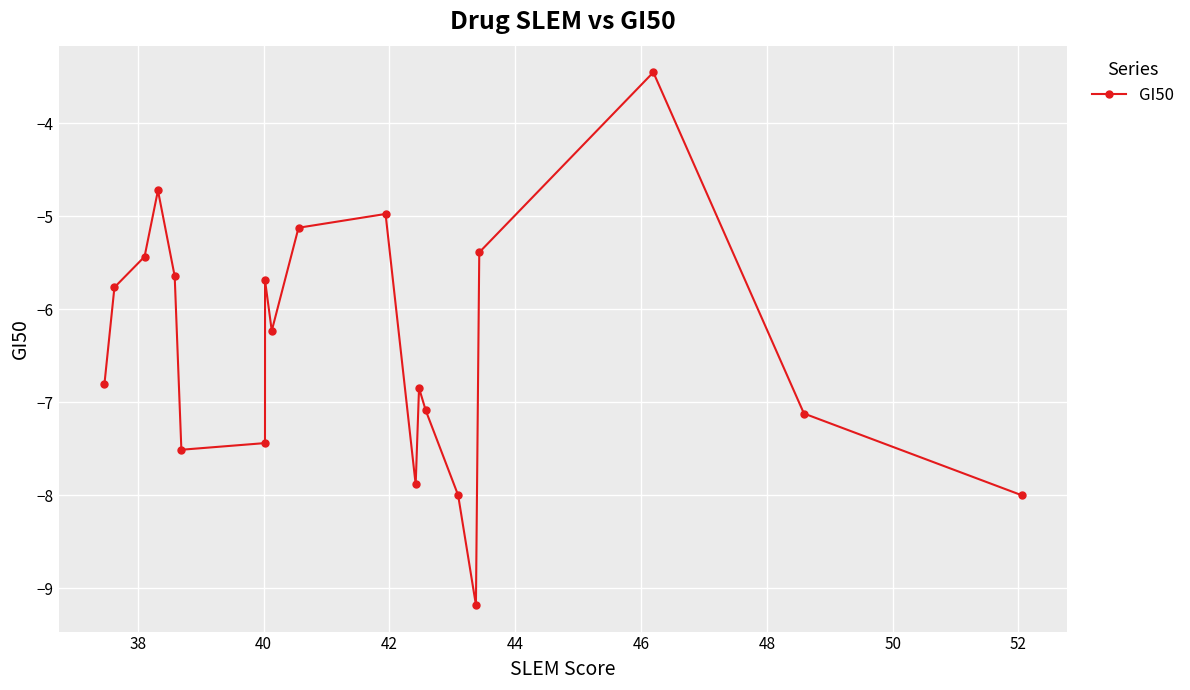

What is the smallest value displayed?

-9.2